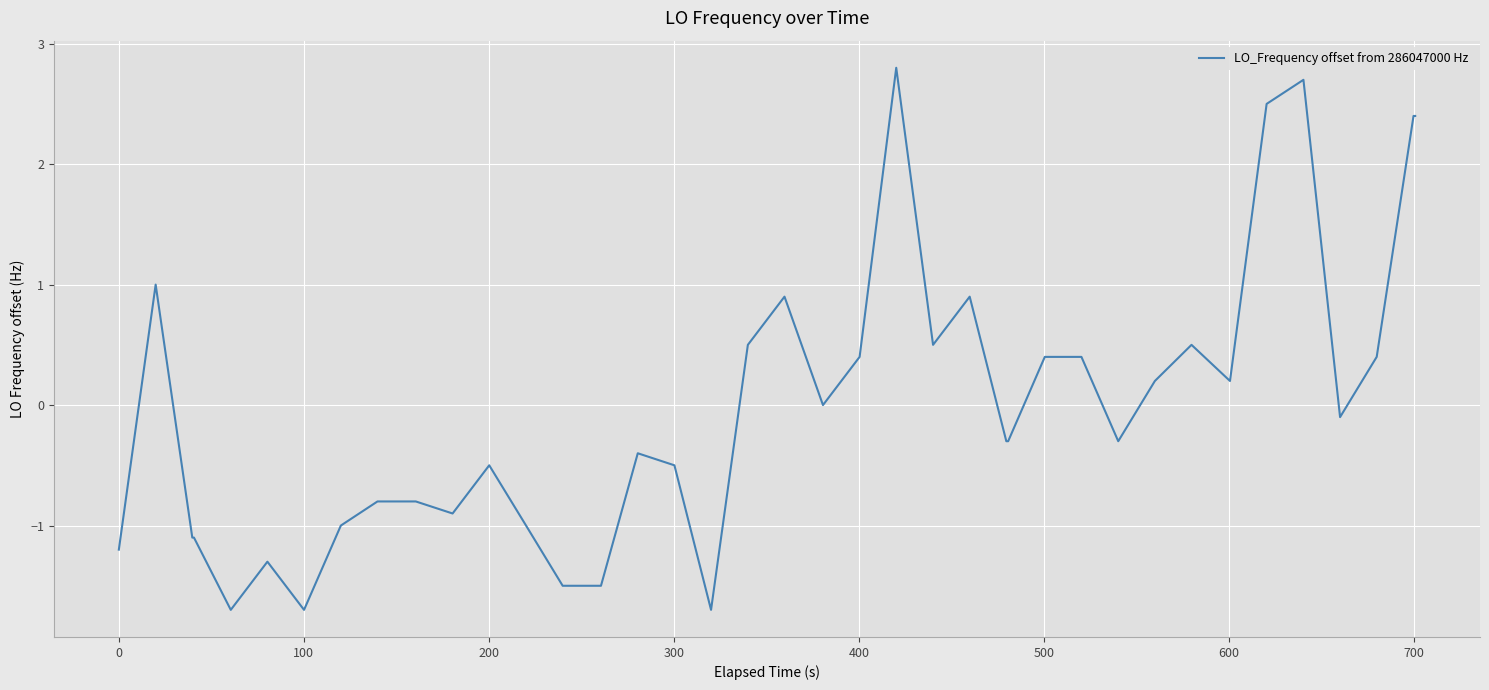

What is the greatest value displayed?

2.8